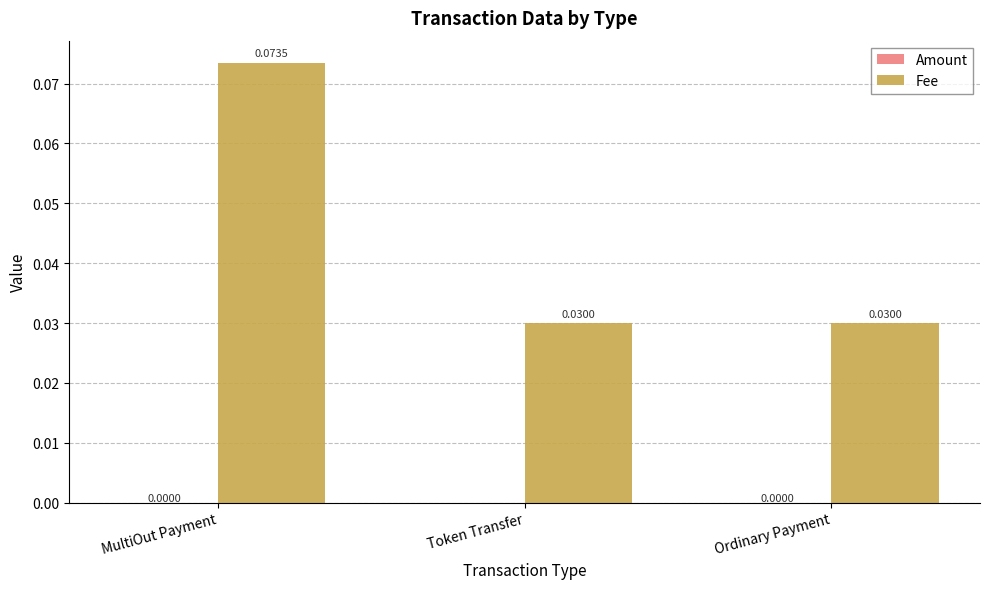

Which category has the highest value in the Fee series?

MultiOut Payment